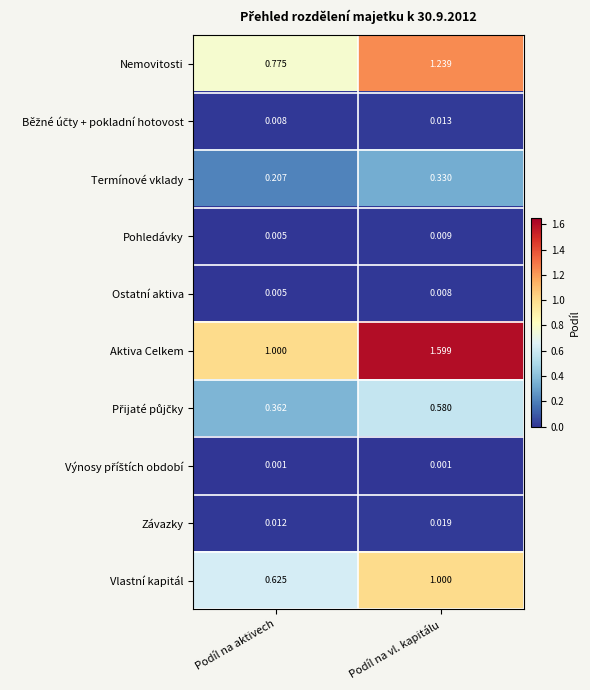

At how many categories does at least one series exceed 0?

2